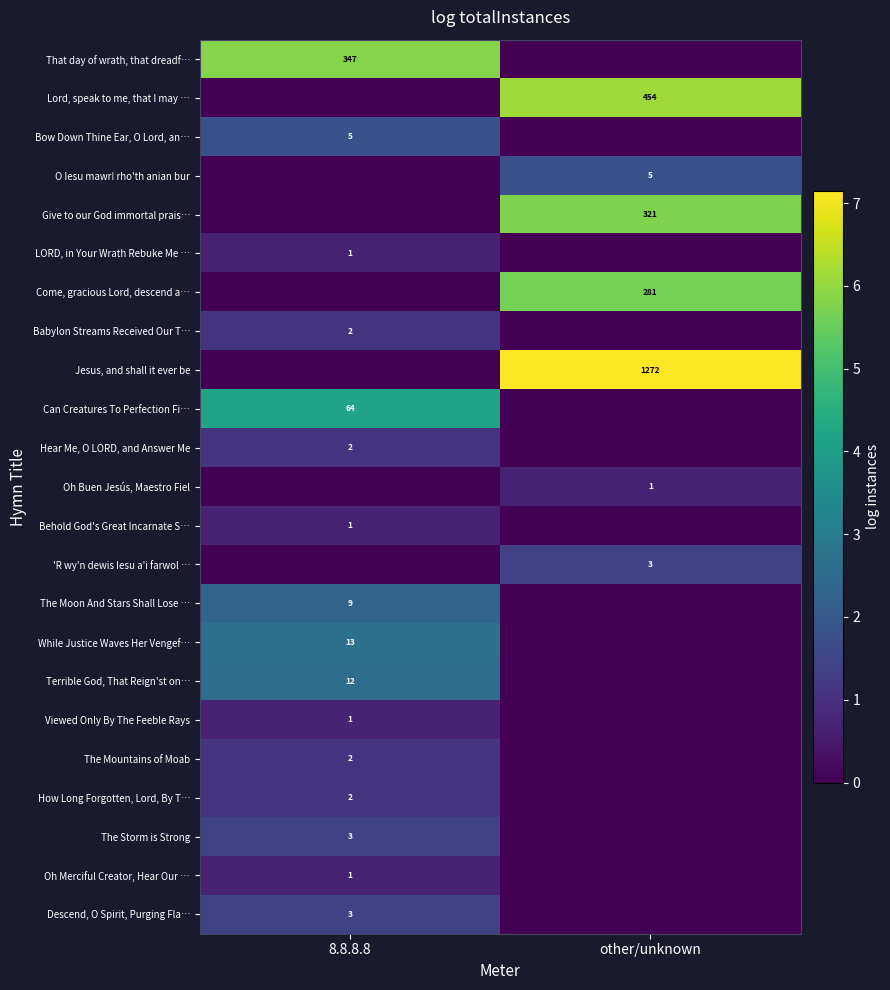

The value of The Mountains of Moab at 8.8.8.8 is 4. True or false?

False